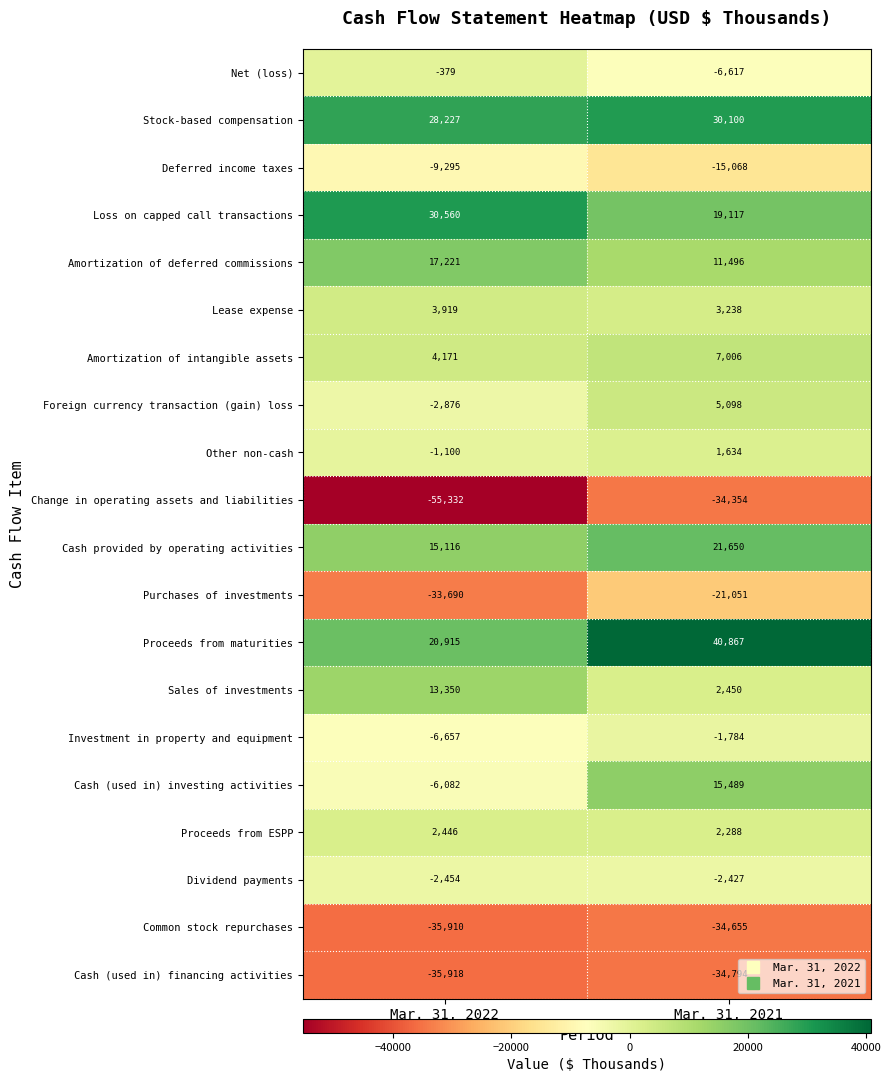

What is the sum of the Common stock repurchases values at Mar. 31, 2022 and Mar. 31, 2021?

-70565